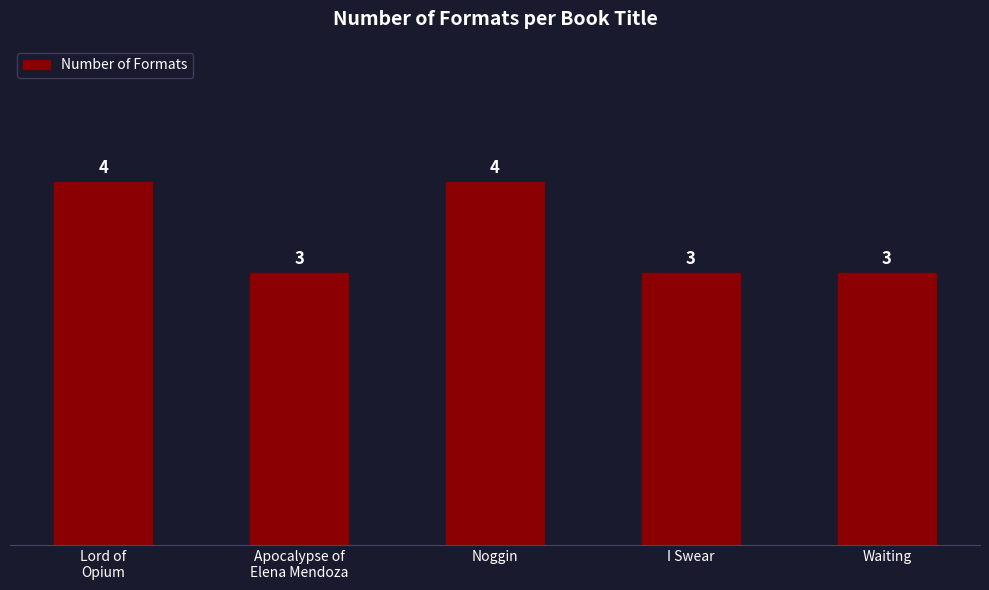

How many data points are above 3?

2